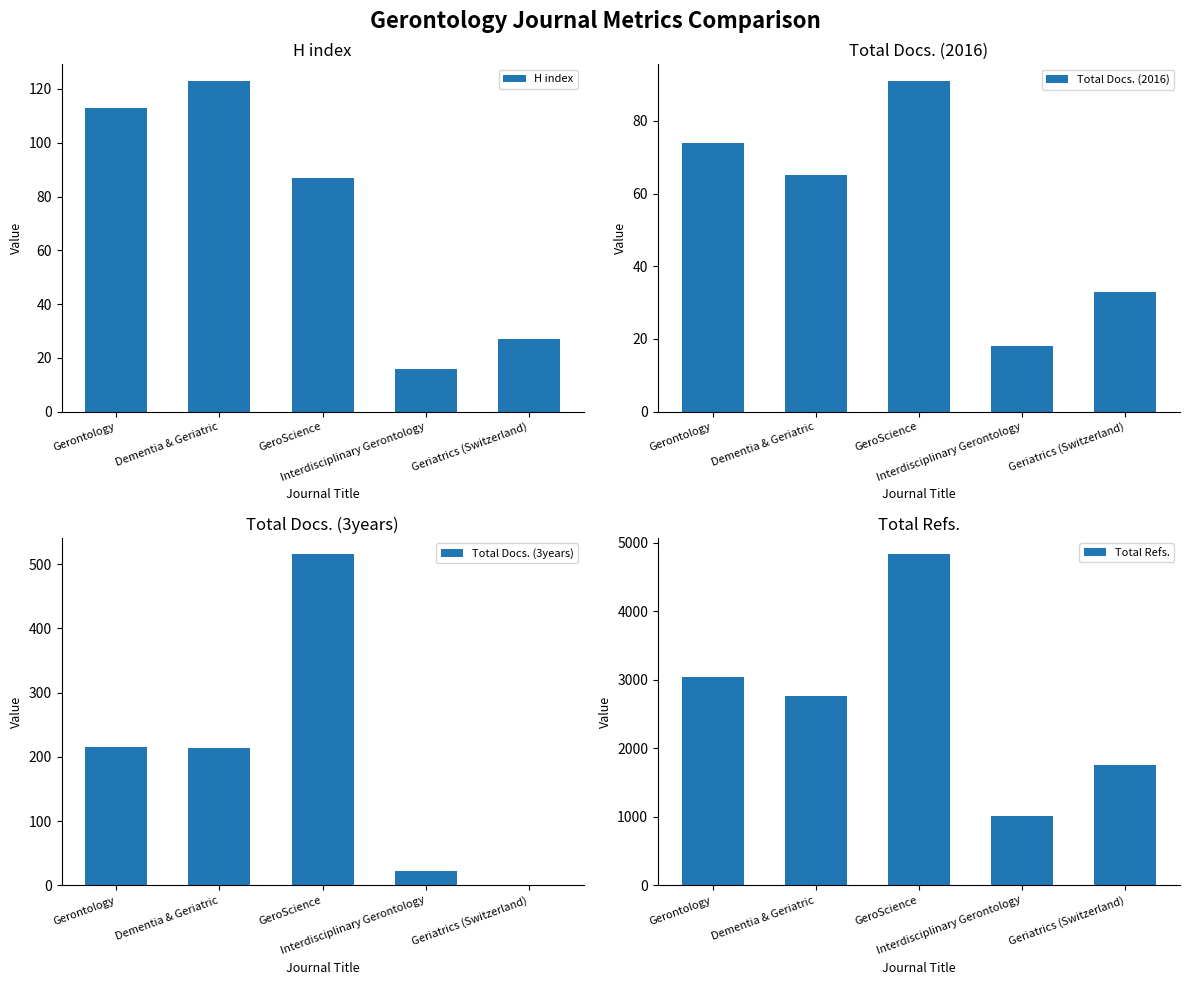

Are the bars horizontal?

No